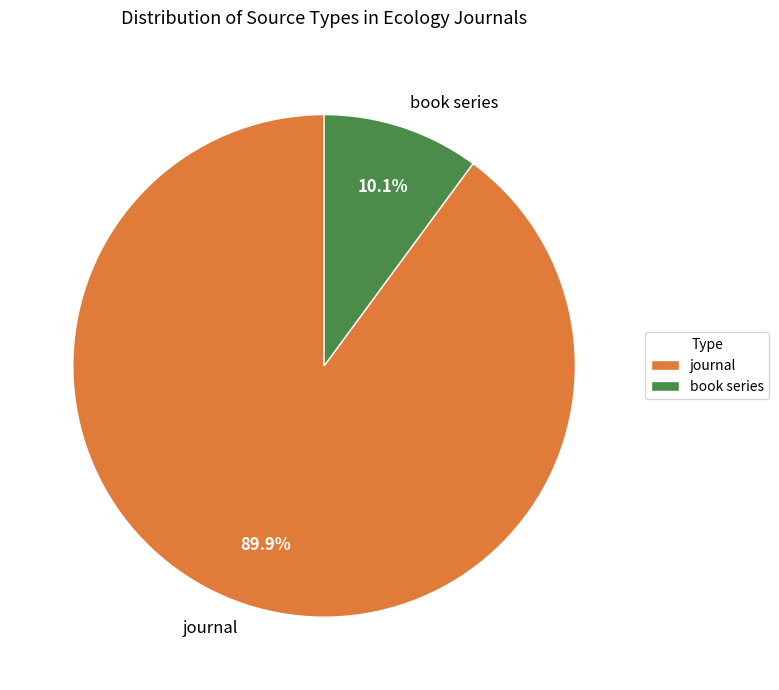

Rank the categories by value from lowest to highest.

book series, journal